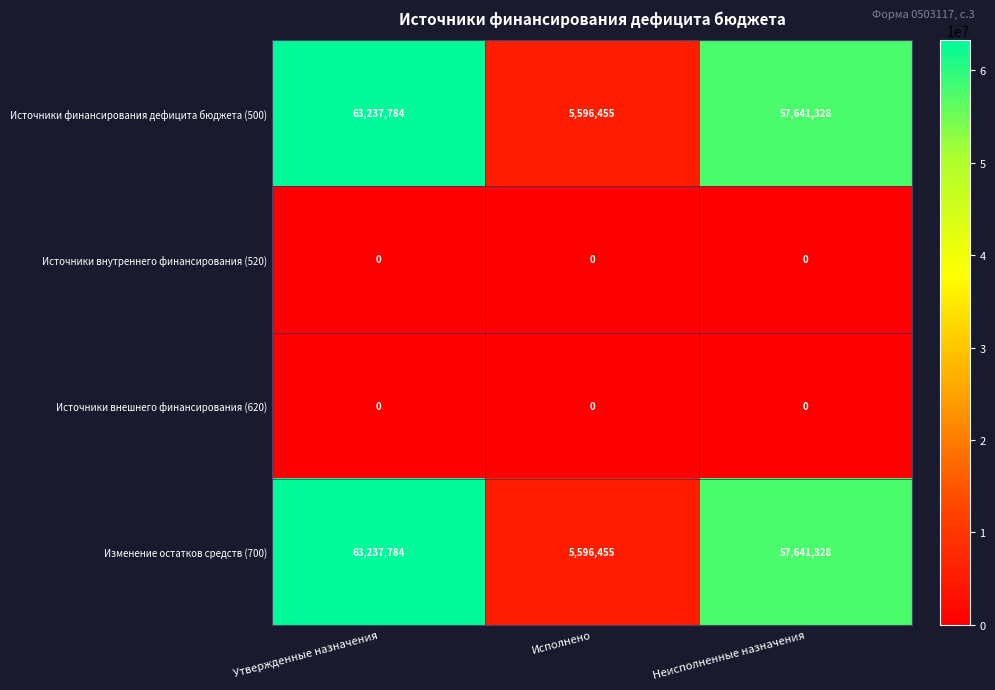

List the labels in order of Изменение остатков средств (700) value, largest first.

Утвержденные назначения, Неисполненные назначения, Исполнено